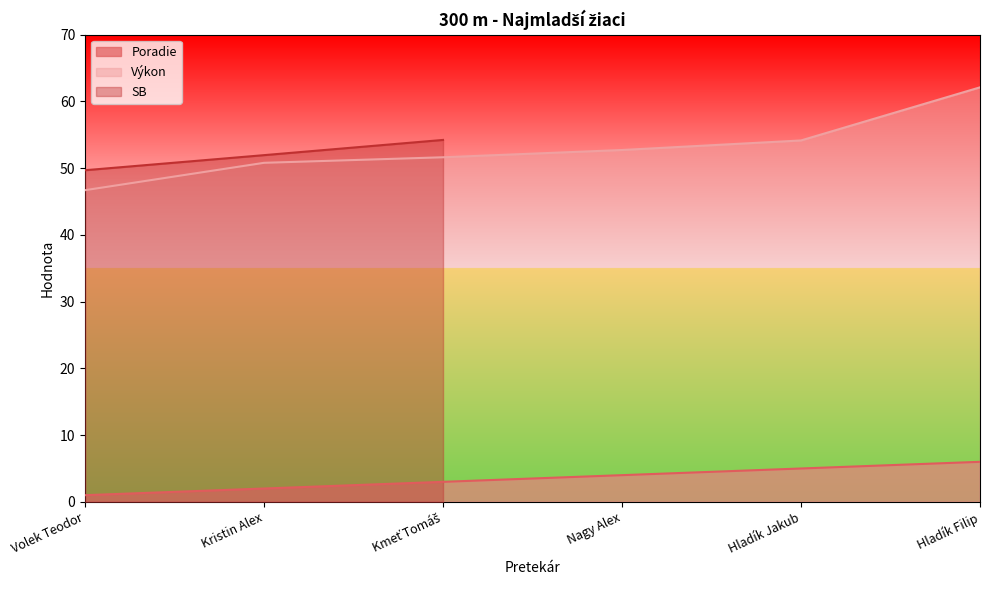

What is the difference between the Poradie values at Nagy Alex and Hladík Jakub?

1.0